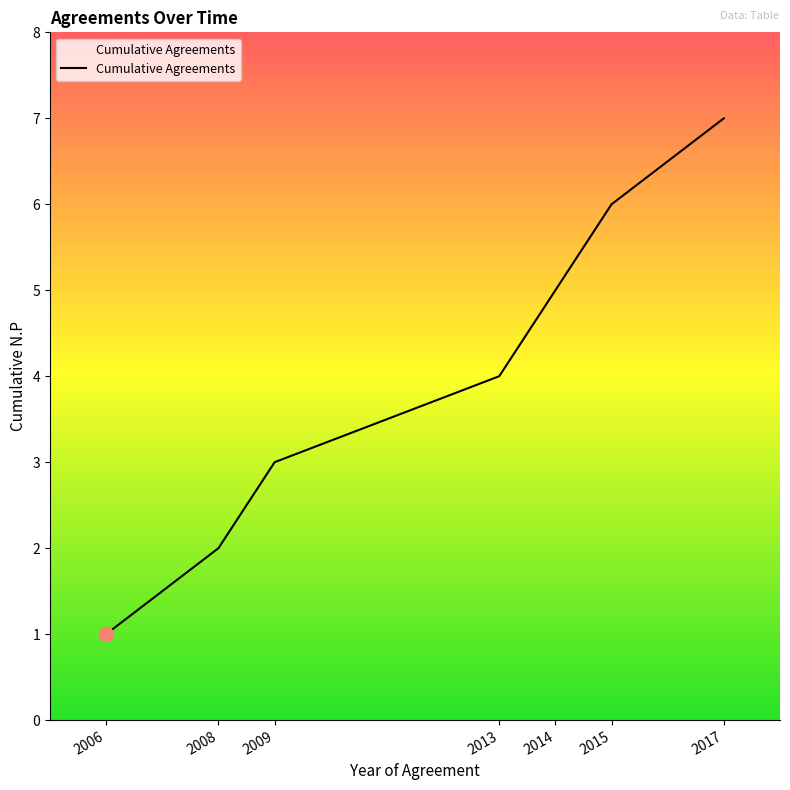

How many lines are shown in the chart?

1